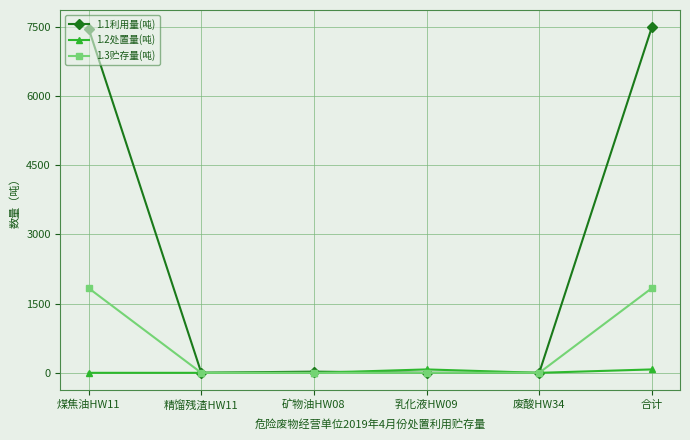

What is the label of the 3rd point from the right?

乳化液HW09